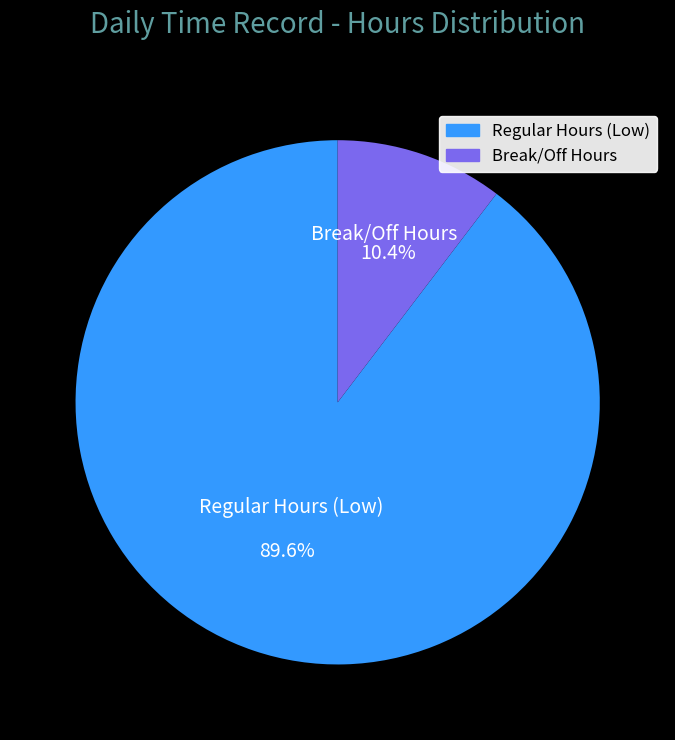

What percentage is NOT represented by Break/Off Hours?

89.6%